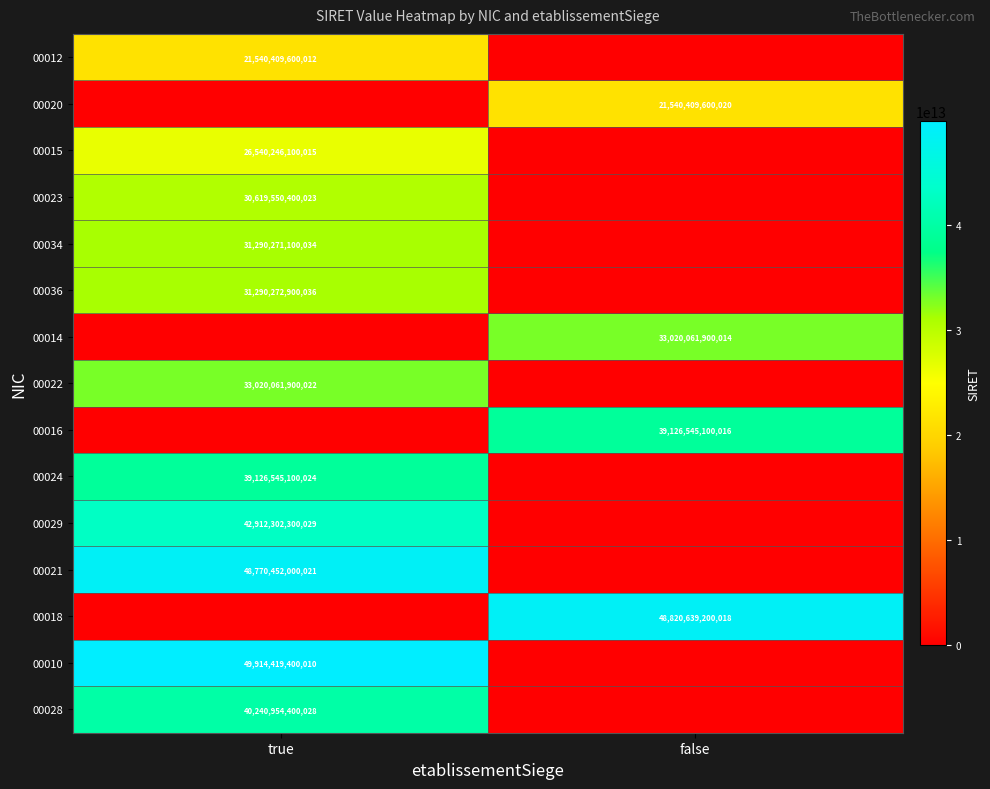

The value of 00014 at false is 50898645130178. True or false?

False